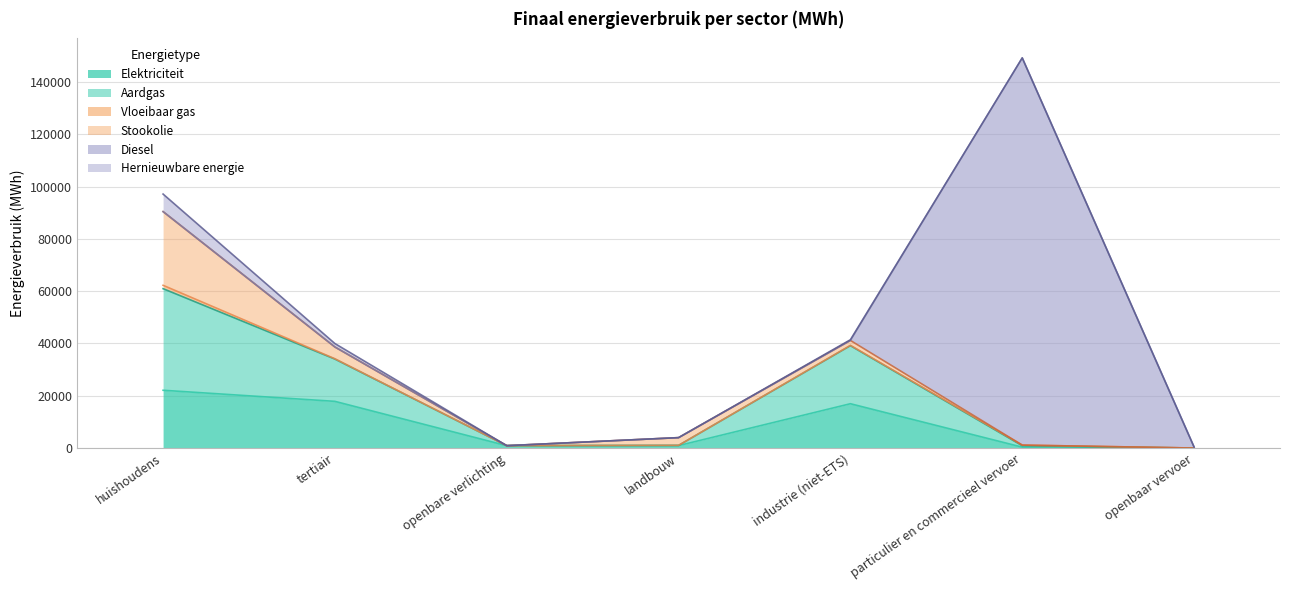

True or false: Hernieuwbare energie and Stookolie cross at least once.

False